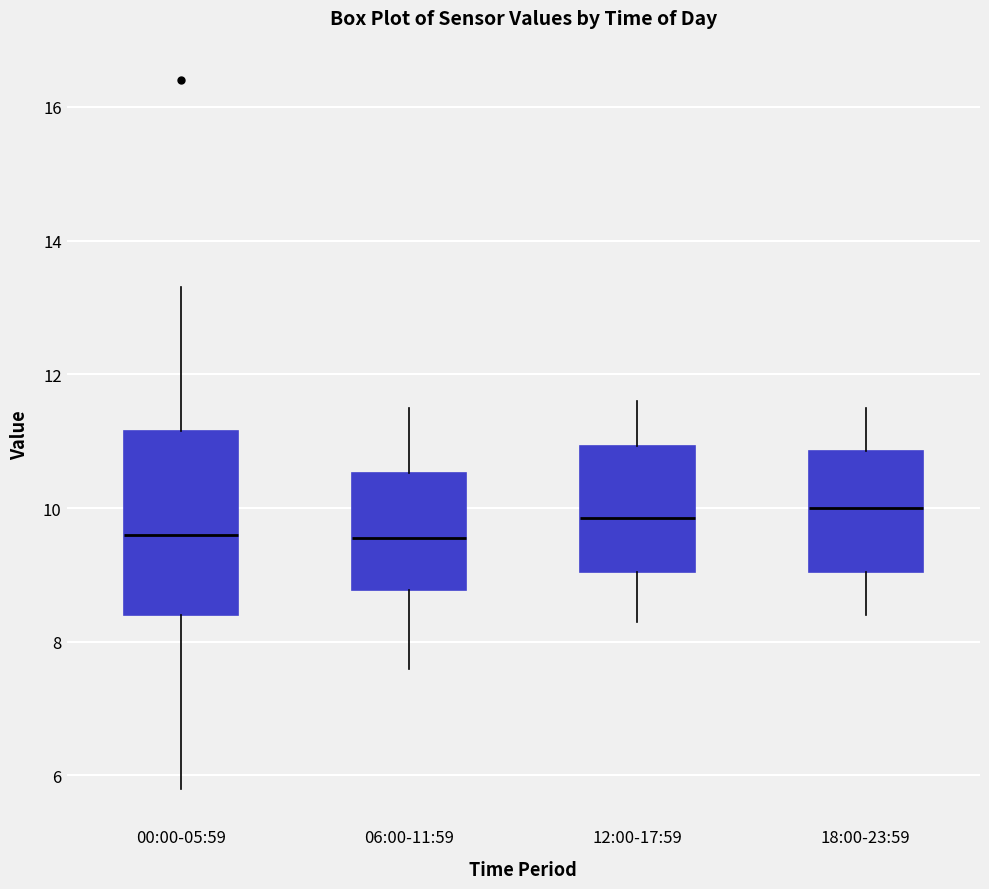

Reading left to right, transcribe this box plot: for each box, give where its median line is, the range the box spans, and where its two whiskers end, as read against the y-axis. The values are not printed on the chart, so give them approximately, as read against the axis.

00:00-05:59: median 9.6, box 8.4 to 11.2, whiskers 5.8 to 13.4
06:00-11:59: median 9.6, box 8.8 to 10.6, whiskers 7.6 to 11.6
12:00-17:59: median 9.8, box 9.0 to 11.0, whiskers 8.4 to 11.6
18:00-23:59: median 10.0, box 9.0 to 10.8, whiskers 8.4 to 11.6